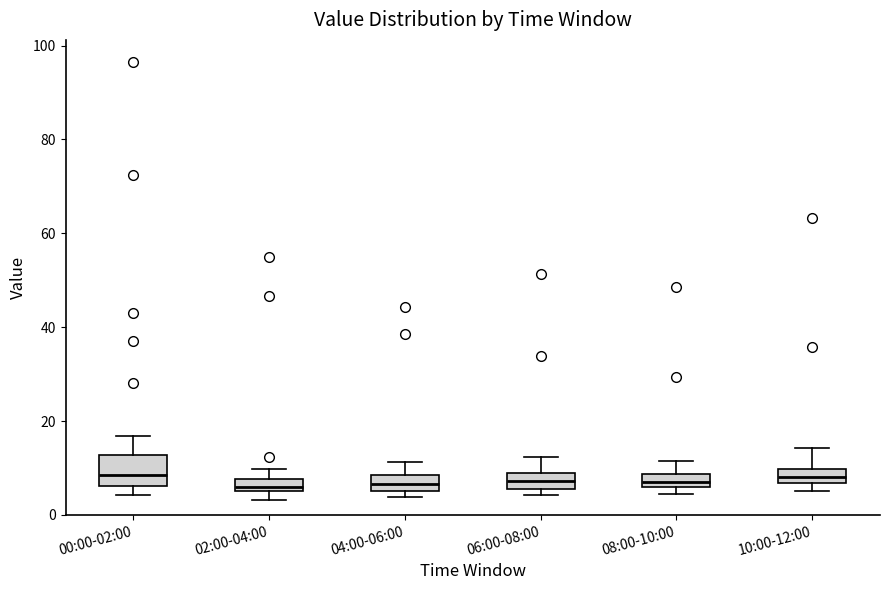

Which box is the tallest, from its lower edge to its upper edge?

00:00-02:00